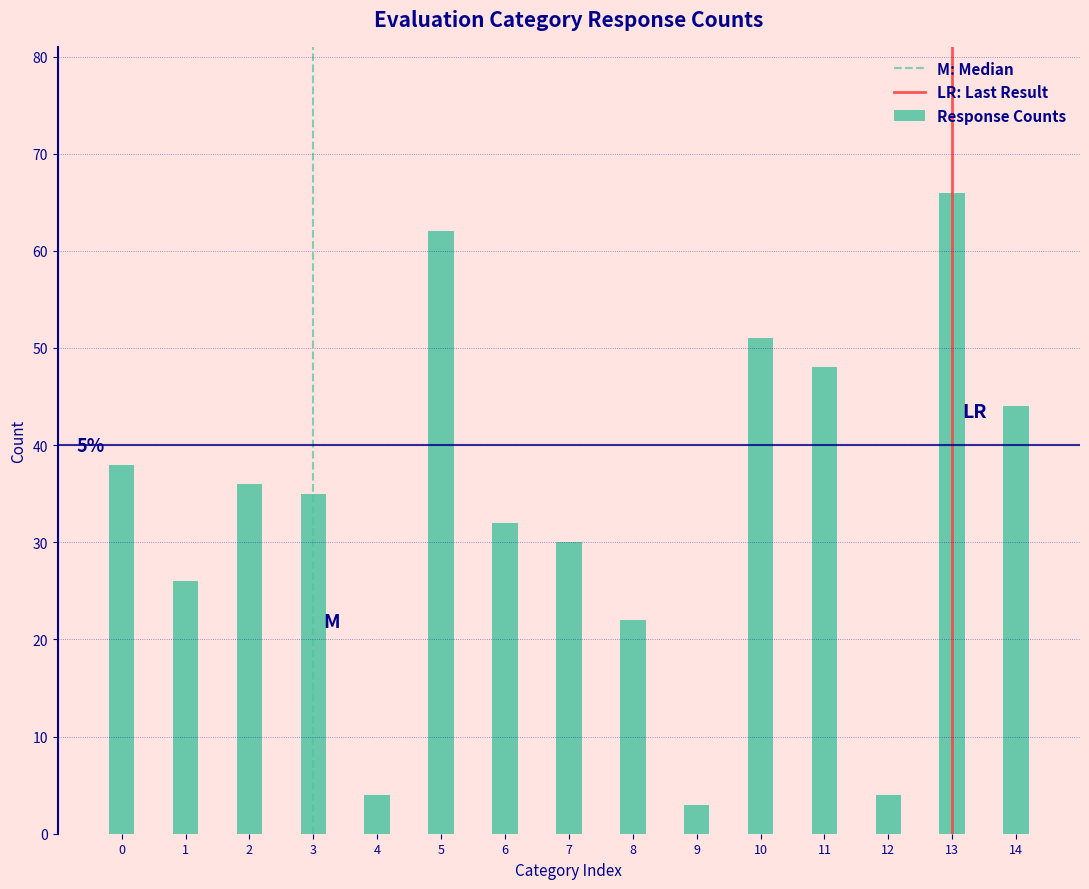

Reading right to left, transcribe all the data shown in this chart.

44	66	4	48	51	3	22	30	32	62	4	35	36	26	38